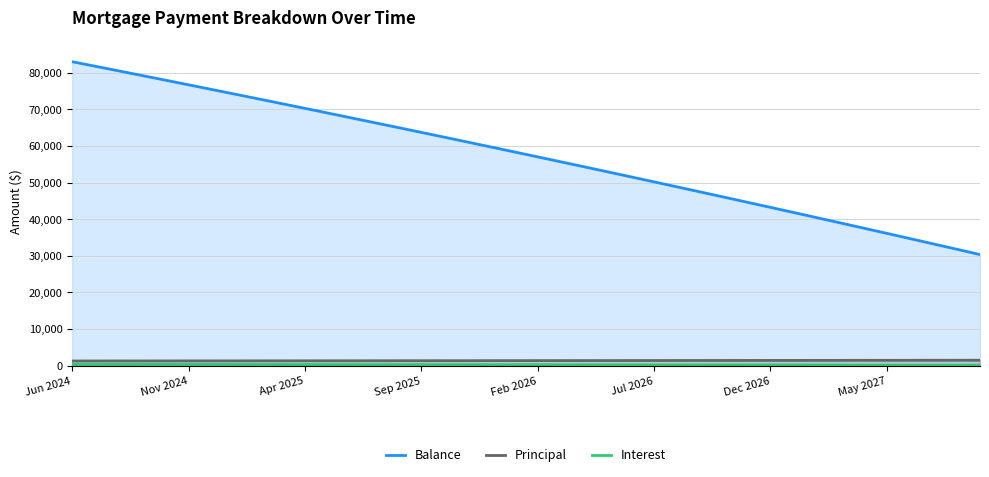

Rank the series at 24 from highest to lowest value.

Balance, Principal, Interest